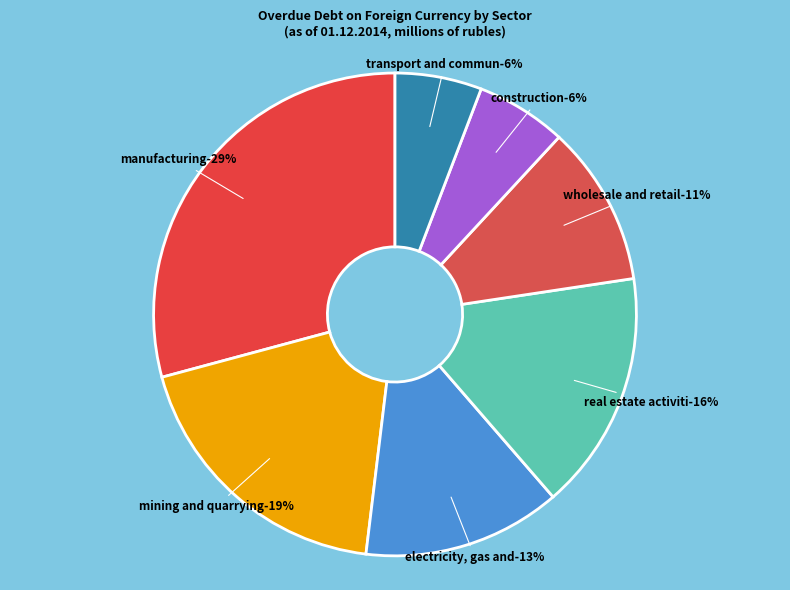

To the nearest percent, what is the difference between the transport and communications and electricity, gas and water supply slice percentages?

7%